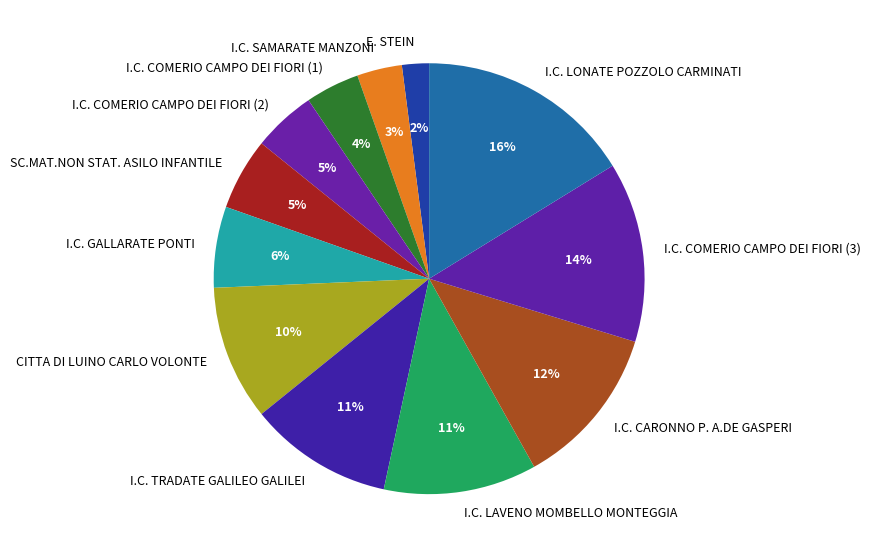

Between I.C. LAVENO MOMBELLO MONTEGGIA and E. STEIN, which is larger?

I.C. LAVENO MOMBELLO MONTEGGIA